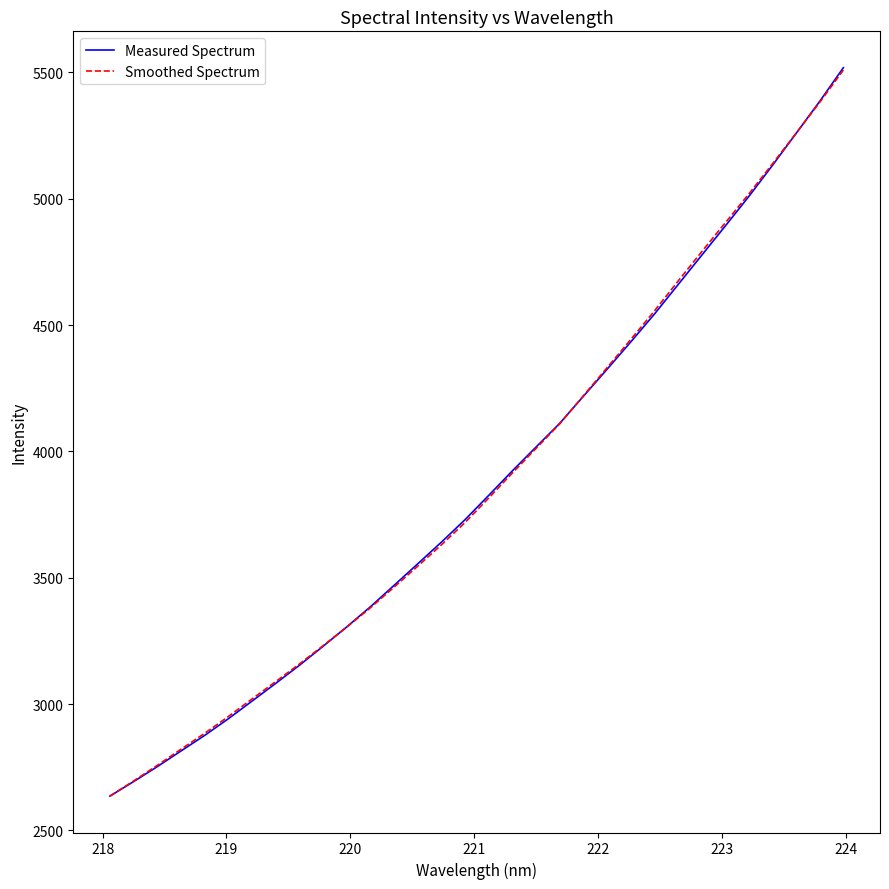

Which series has the widest spread of values?

Measured Spectrum